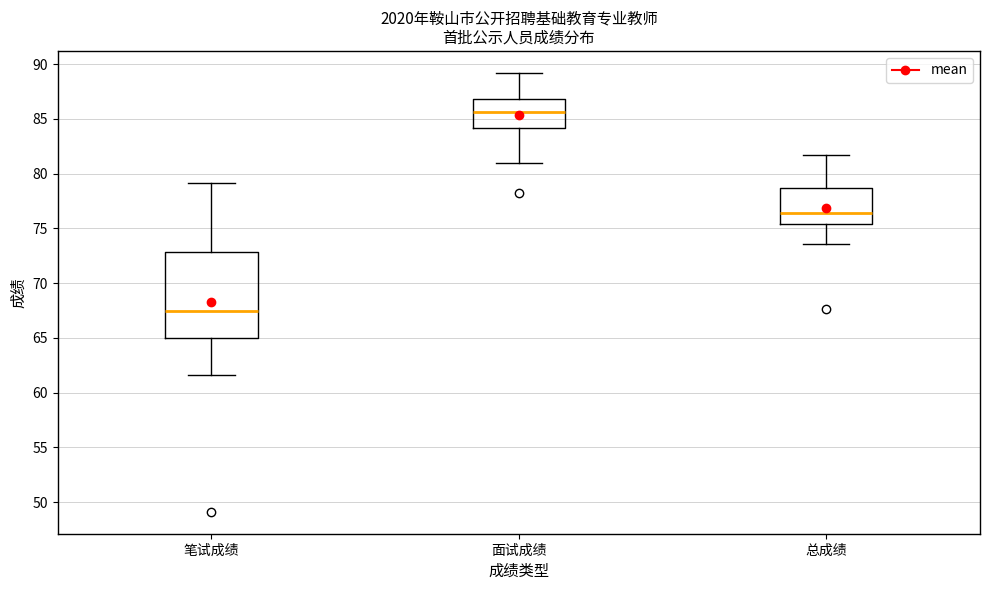

Which box has the highest median line?

面试成绩